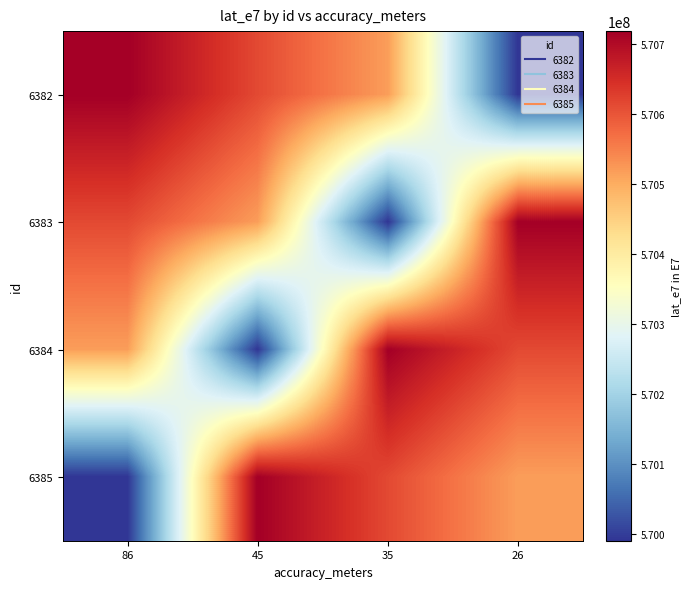

At which category is the sum across all series the highest?

86